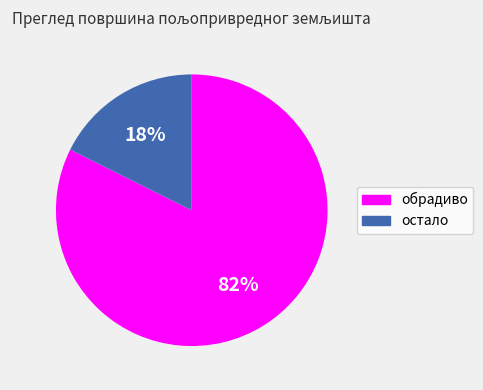

Count the number of slices in the pie.

2